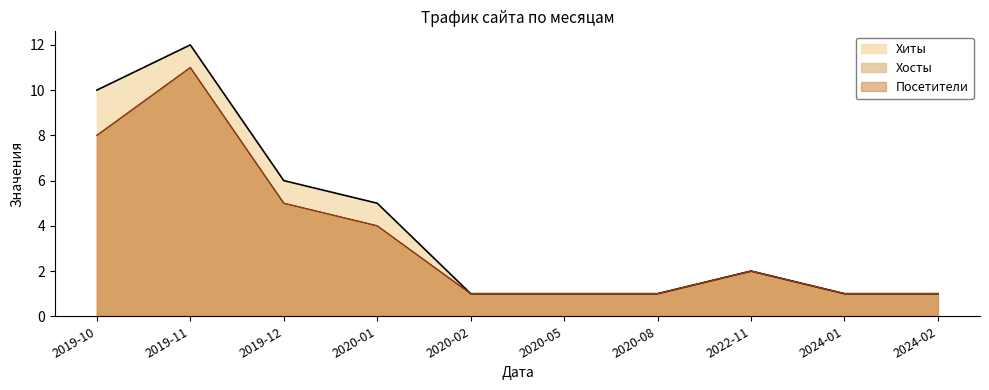

Read the Посетители value at 2020-01, to the nearest 5.

5